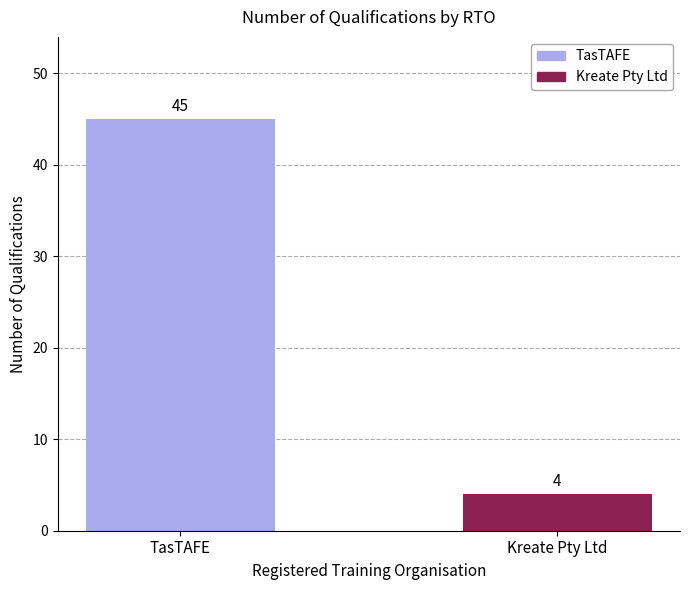

How many categories are shown in the chart?

2